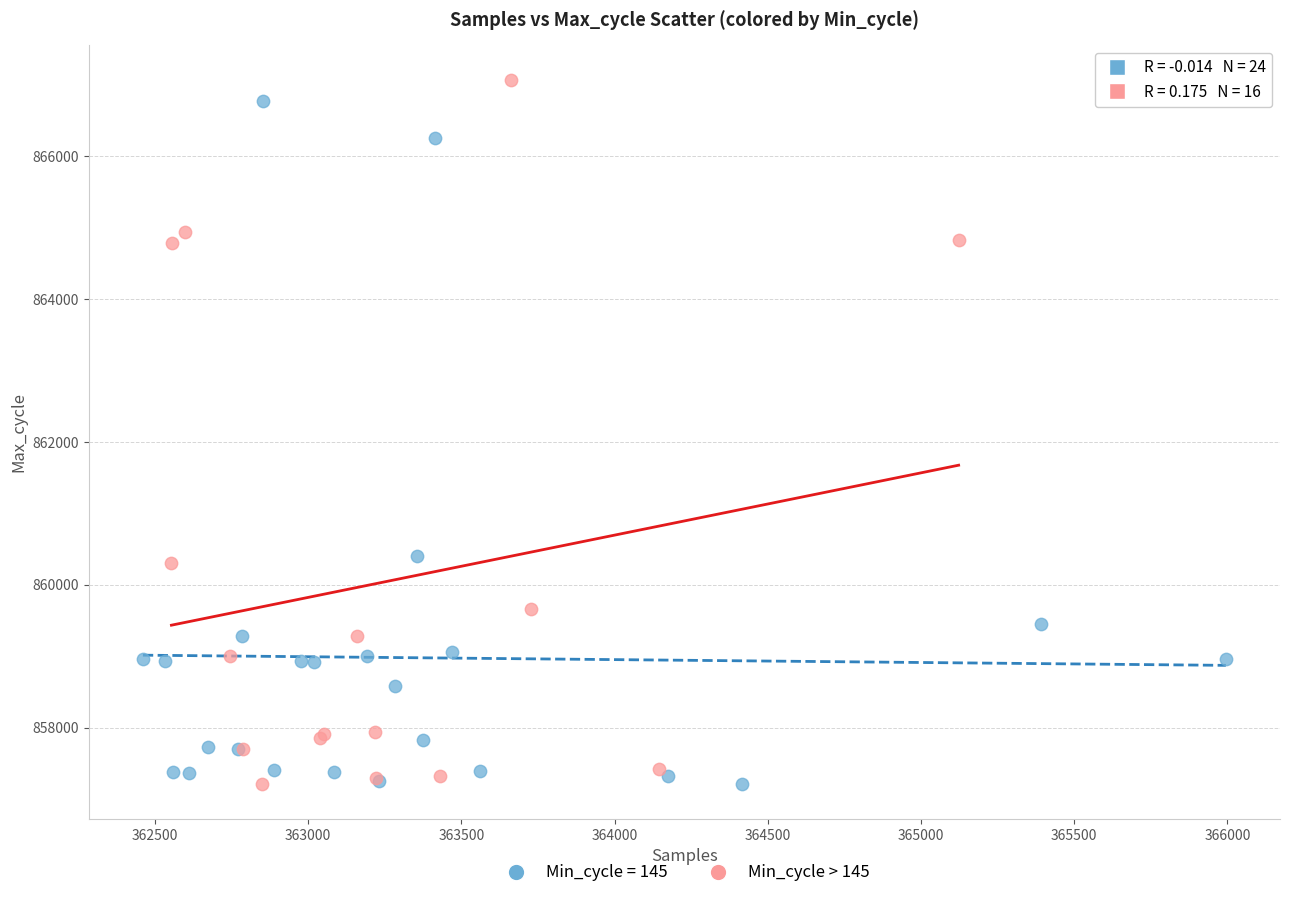

What are all the series names shown in the legend?

Min_cycle = 145, Min_cycle > 145